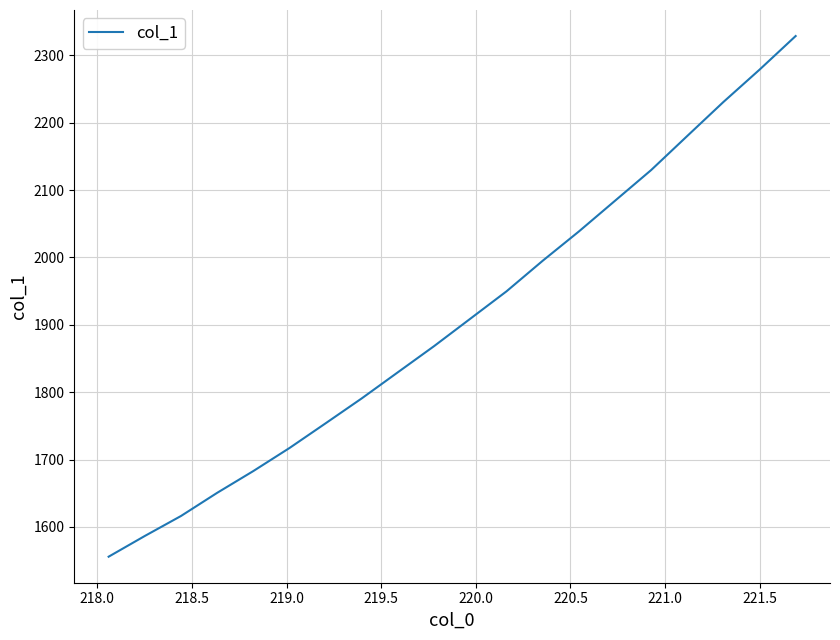

Does the chart have visible grid lines?

Yes